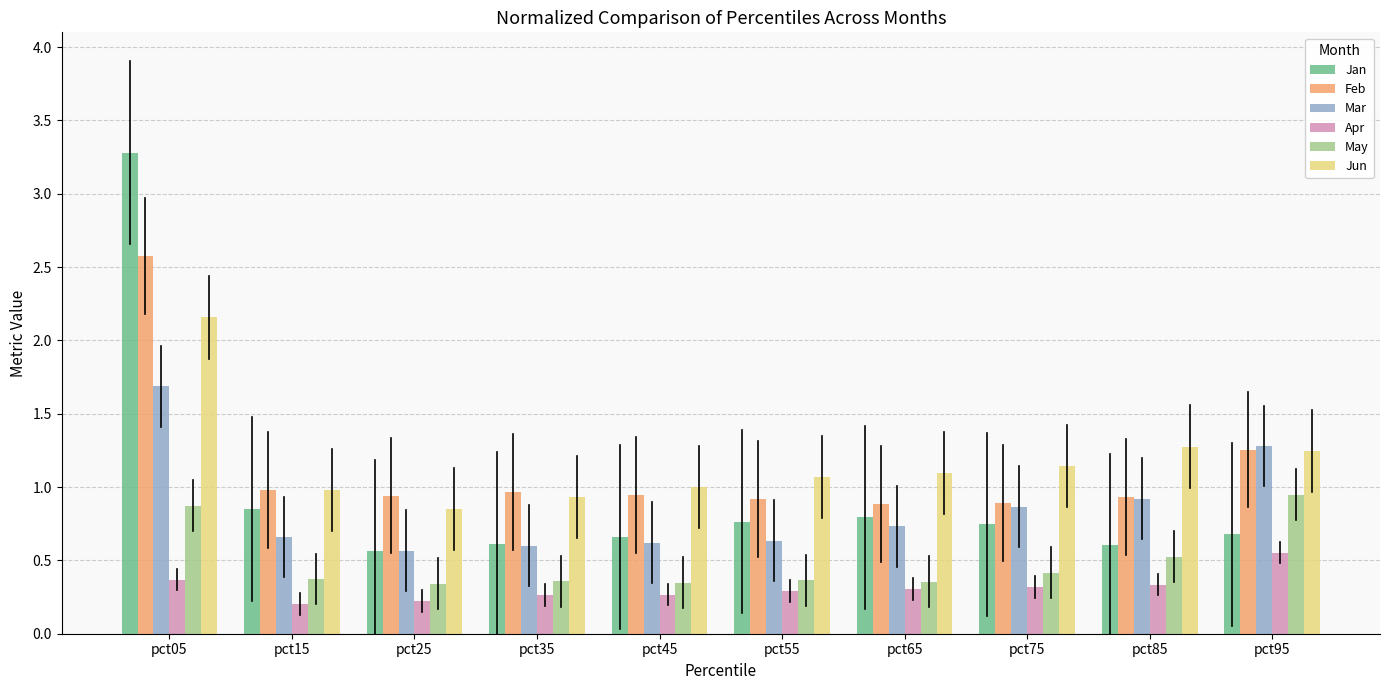

Rank the series by their maximum value, from lowest to highest.

Apr, May, Mar, Jun, Feb, Jan